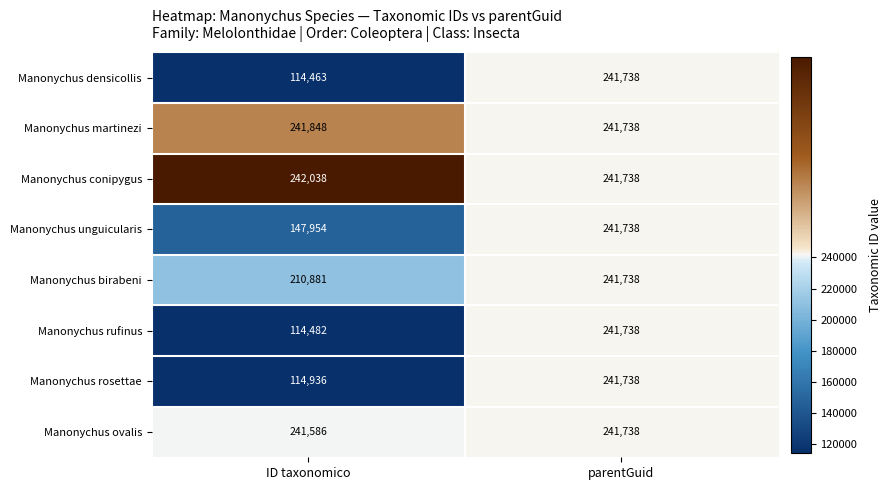

Between ID taxonomico and parentGuid, which series saw the biggest shift?

Manonychus densicollis